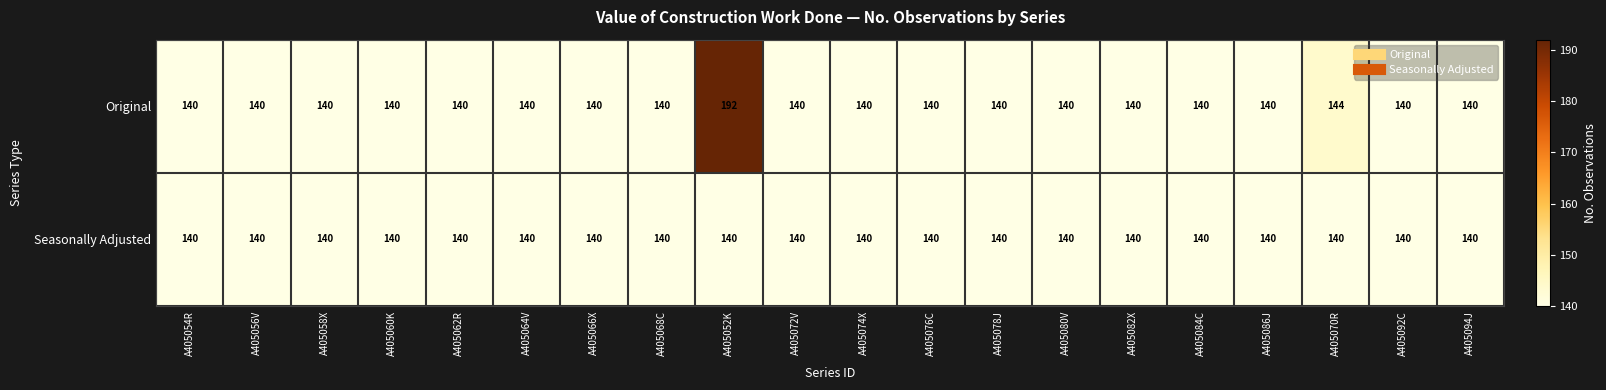

True or false: Original has a value of 140 at A405080V.

True